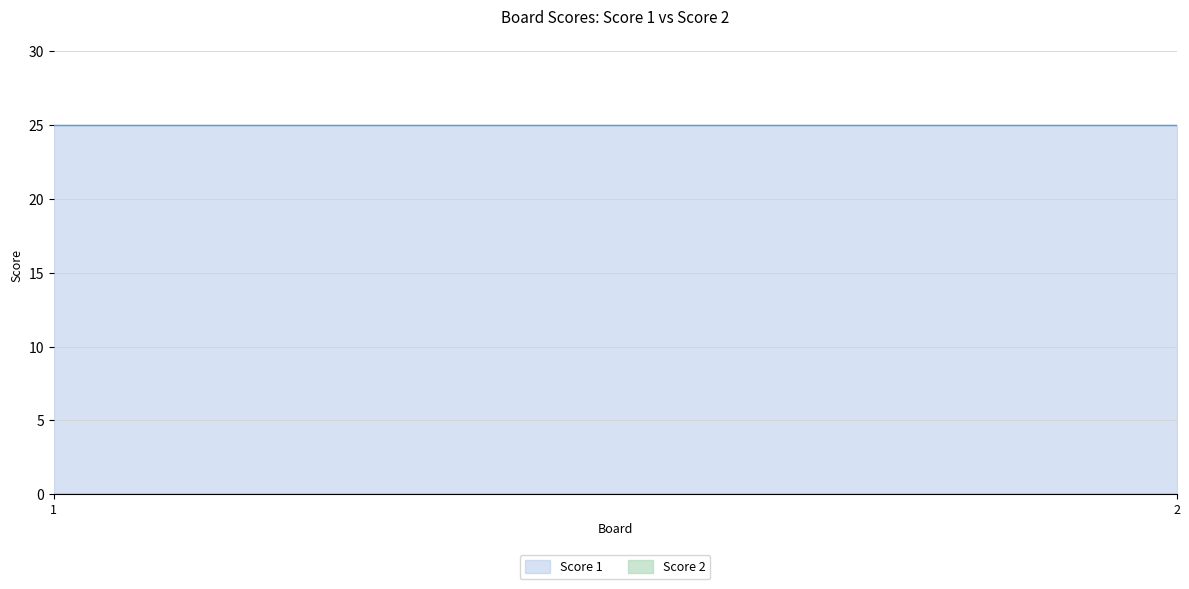

What is the total value across all series at 1?

25